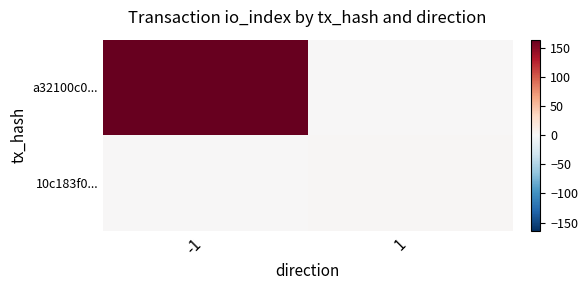

Reading left to right, list all the values displayed in this chart.

a32100c0...: -1=164	1=0
10c183f0...: -1=0	1=2